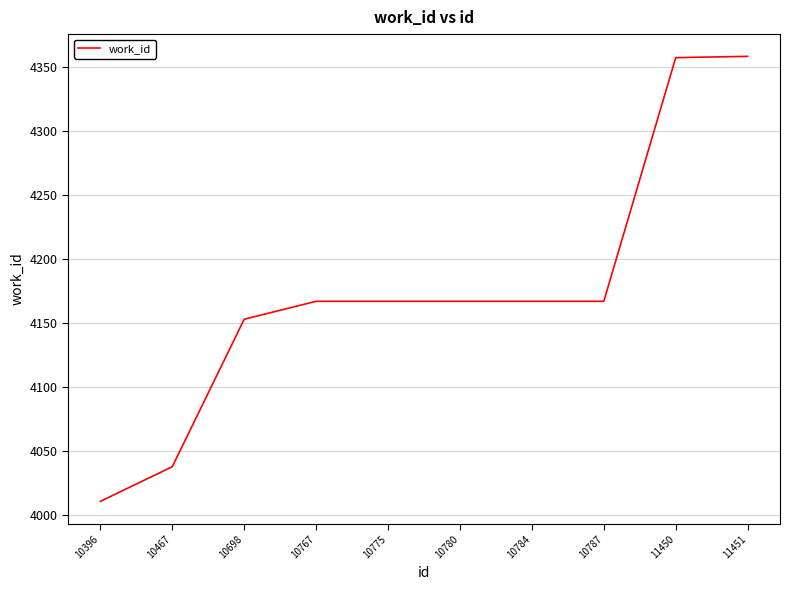

Approximately how many times larger is the value at 10784 compared to 11450?

1.0